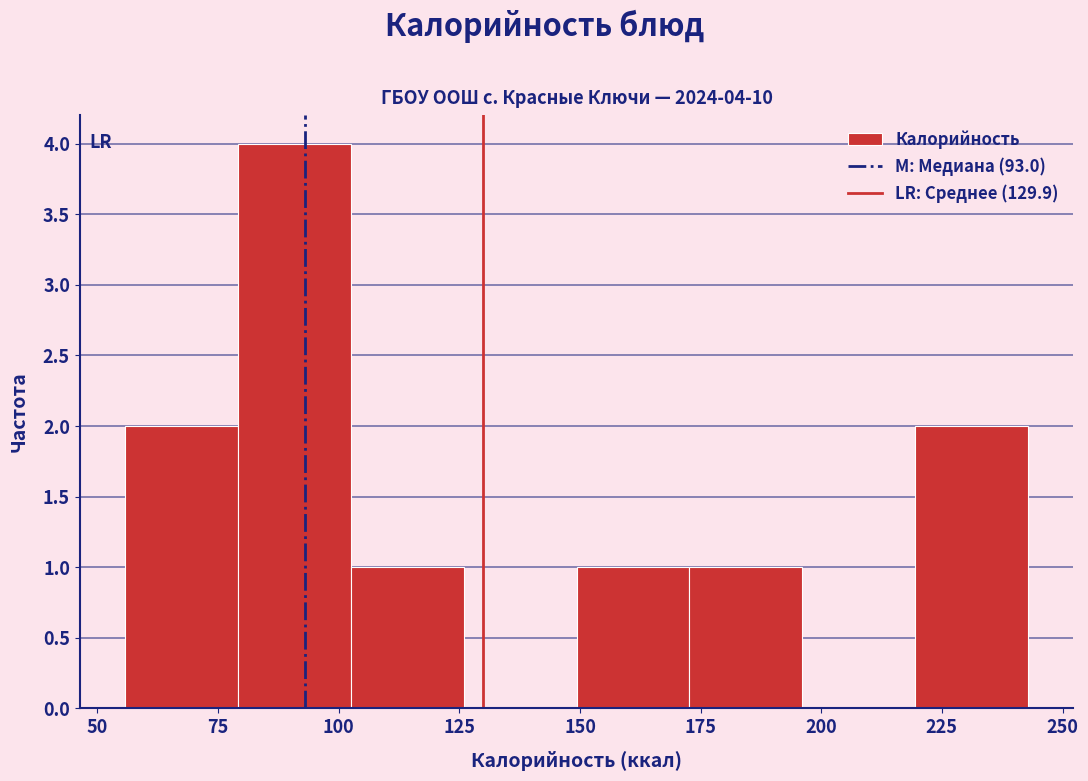

Which range on the x-axis has the tallest bar?

80 to 100